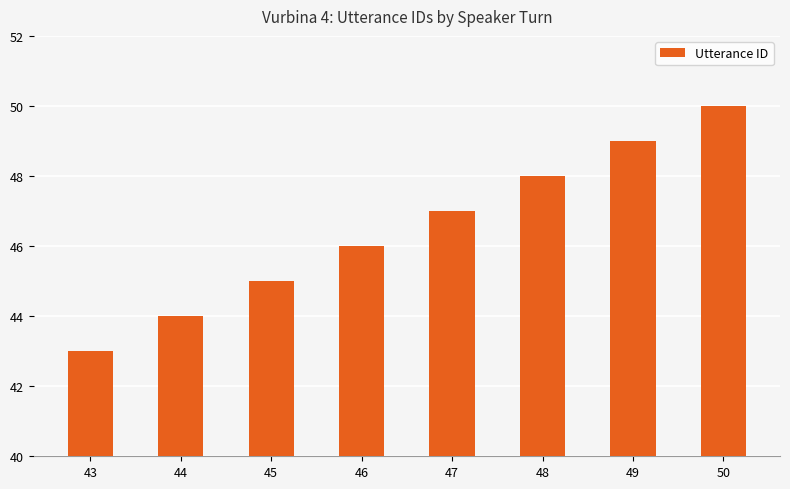

Reading left to right, transcribe all the data shown in this chart.

43	44	45	46	47	48	49	50